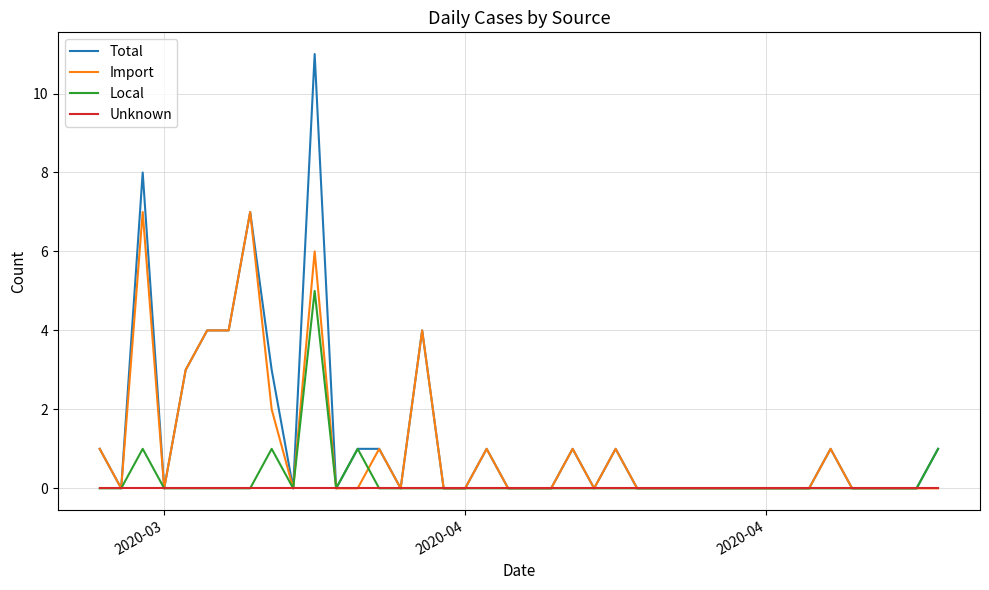

What is the highest value of the Total series?

11